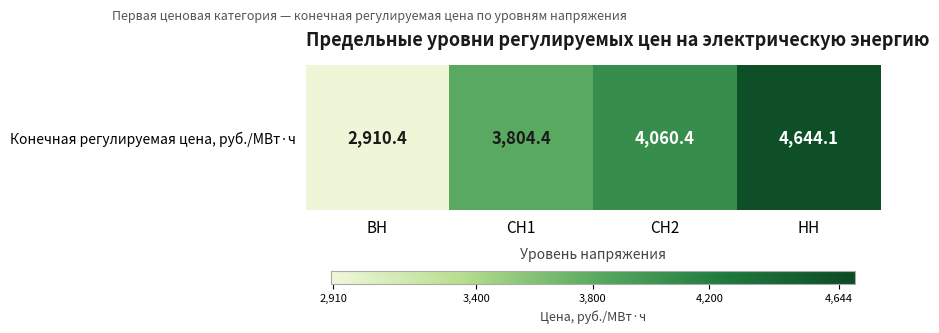

What is the minimum value shown in the chart?

2910.4